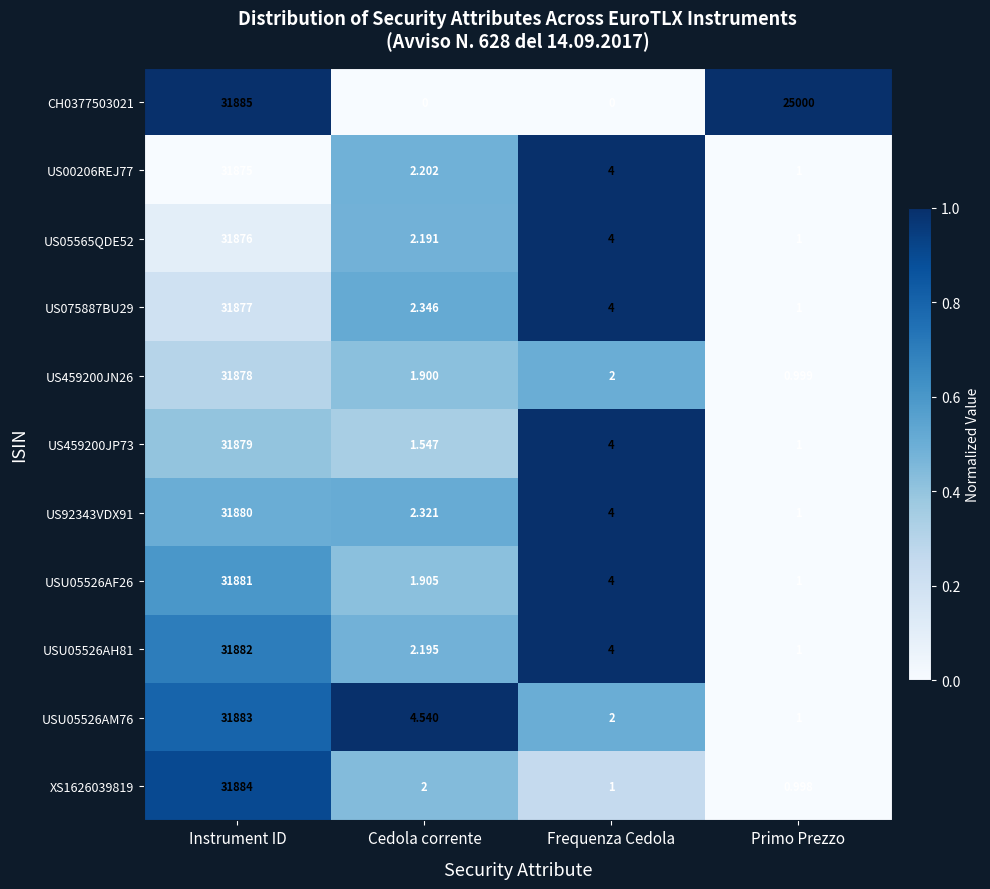

Rank the categories by XS1626039819 value from highest to lowest.

Instrument ID, Cedola corrente, Frequenza Cedola, Primo Prezzo